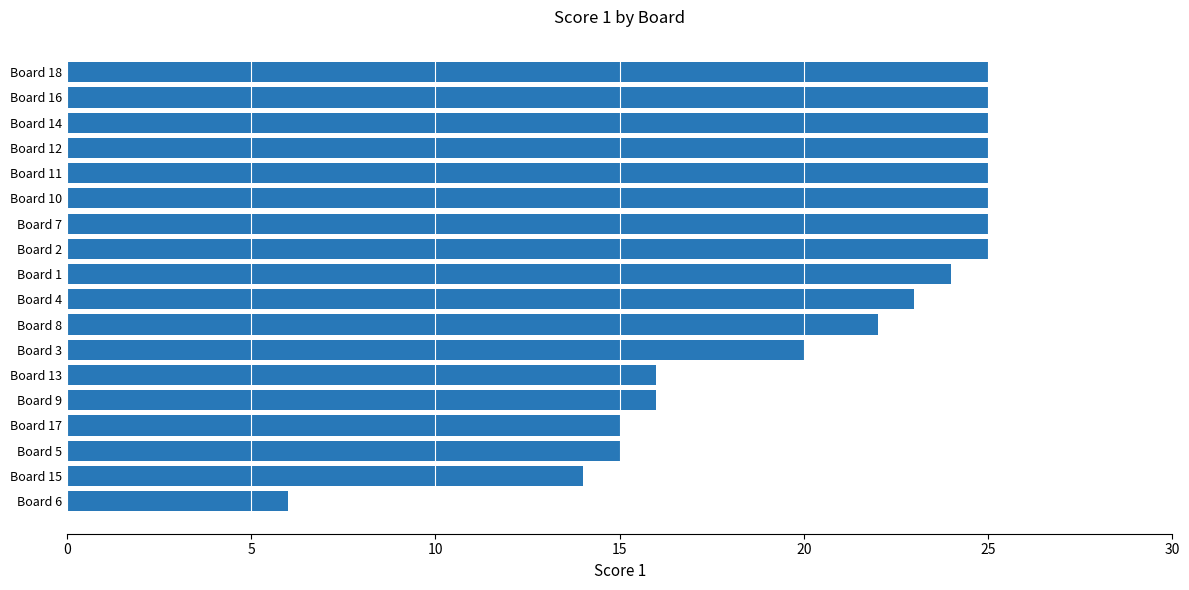

Between Board 14 and Board 9, which is larger?

Board 14